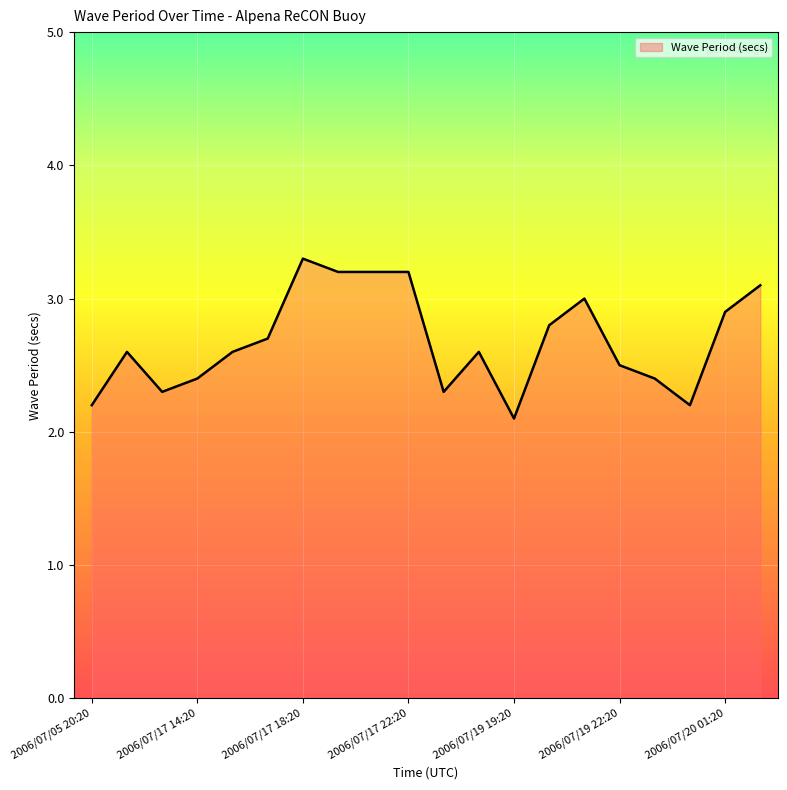

What is the greatest value displayed?

3.3